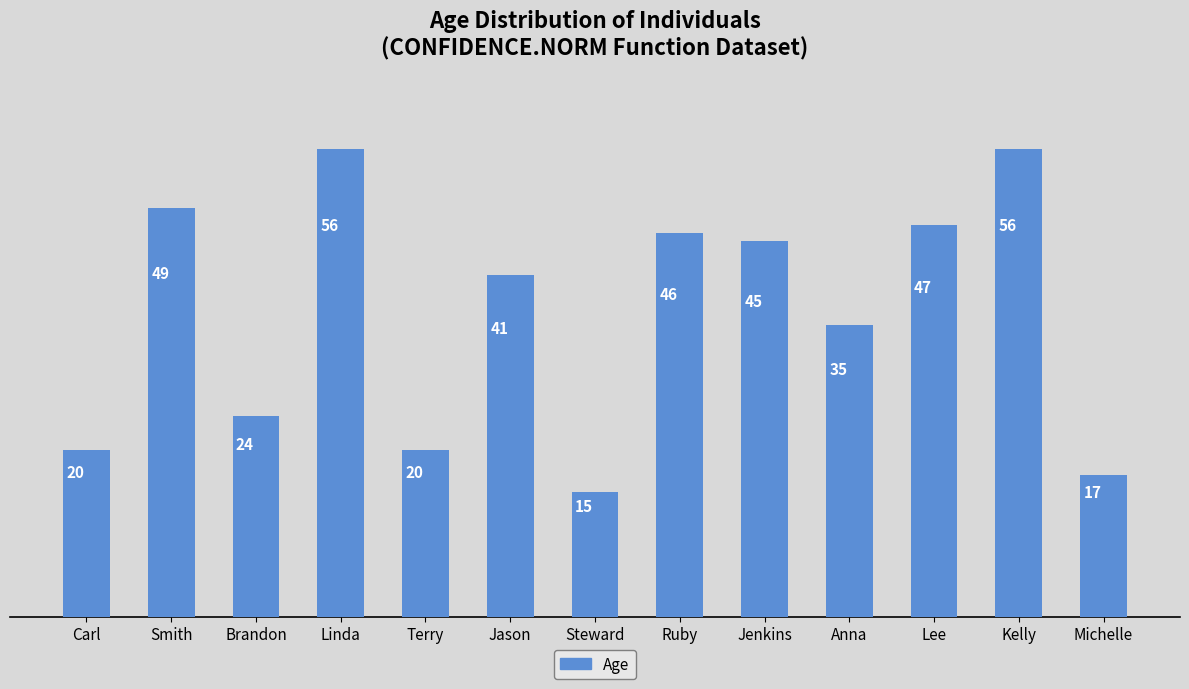

What is the label of the 8th bar from the right?

Jason